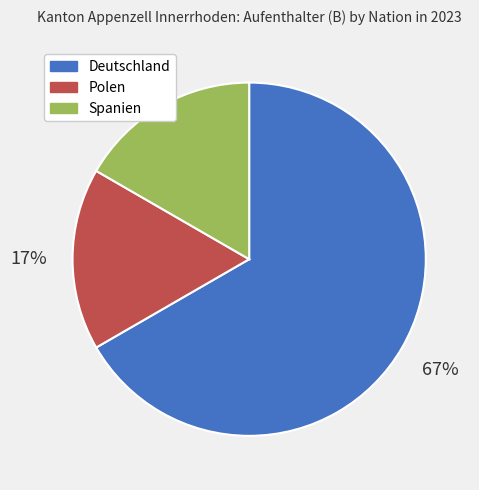

How many segments does this pie chart have?

3